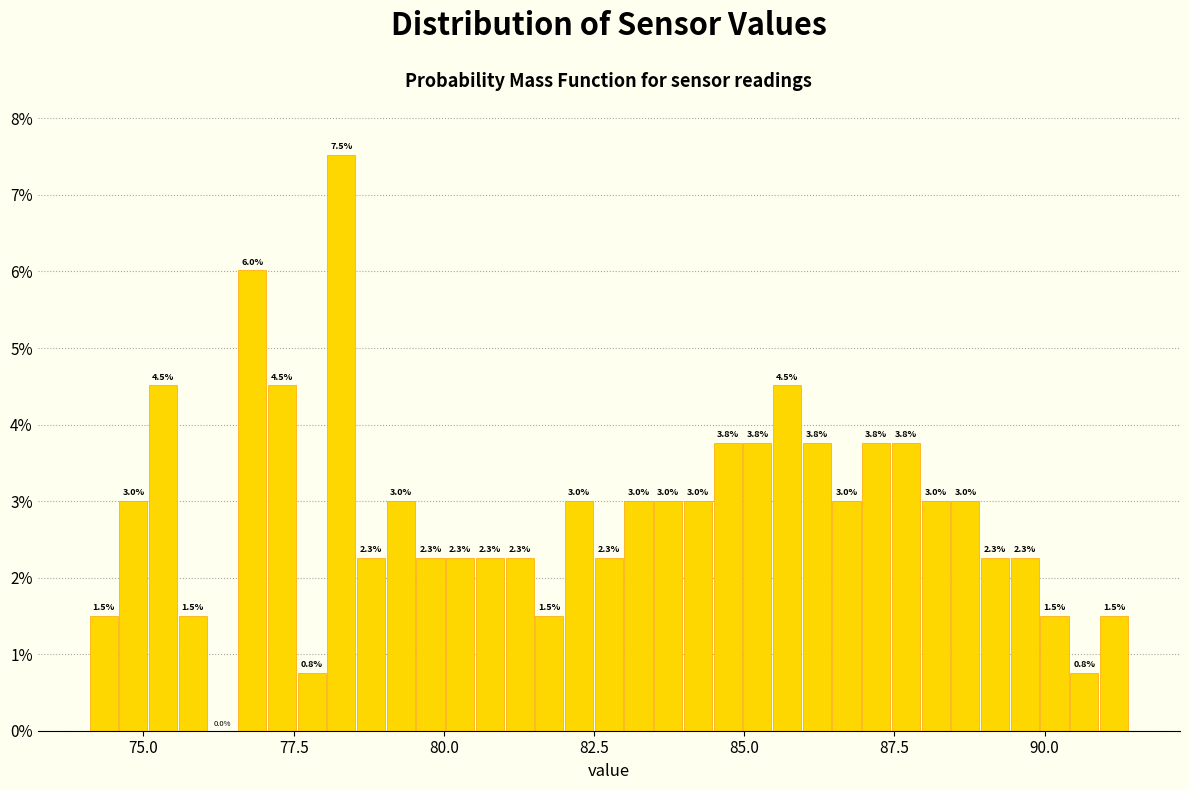

Around what value on the x-axis is the tallest bar? Give the approximate position of its centre, as read against the axis.

78.5